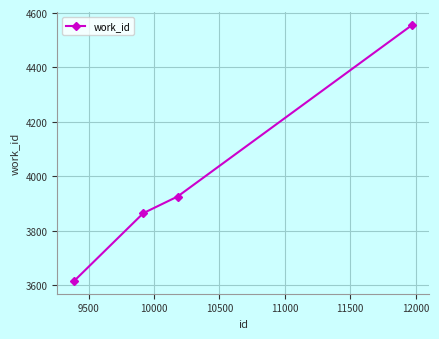

What is the maximum value shown in the chart?

4555